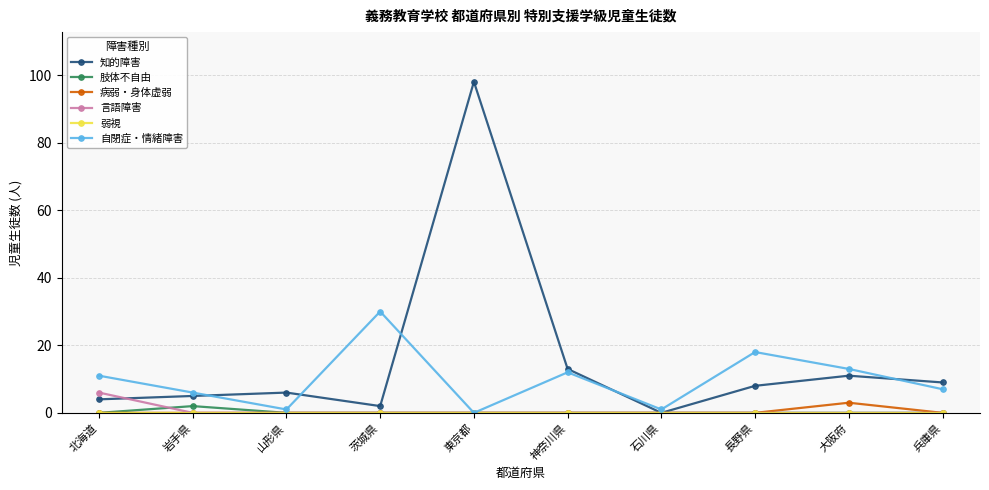

What is the label of the 7th point from the left?

石川県